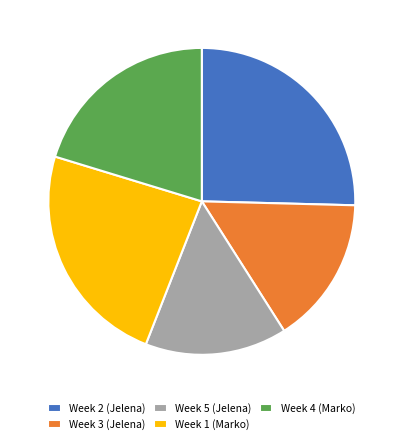

Which category has the biggest portion of the pie?

Week 2 (Jelena)